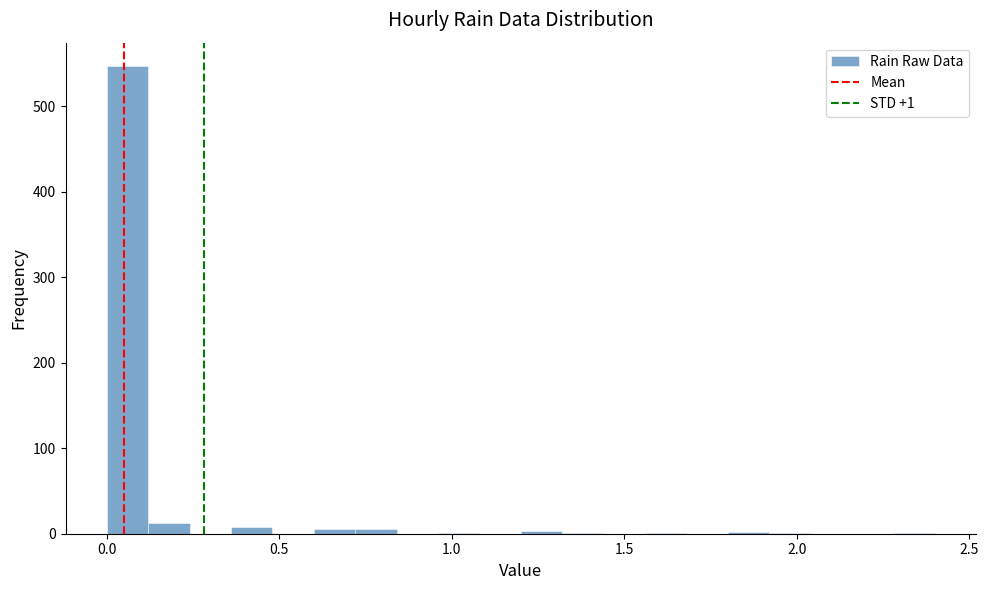

Around what value on the x-axis is the tallest bar? Give the approximate position of its centre, as read against the axis.

0.05